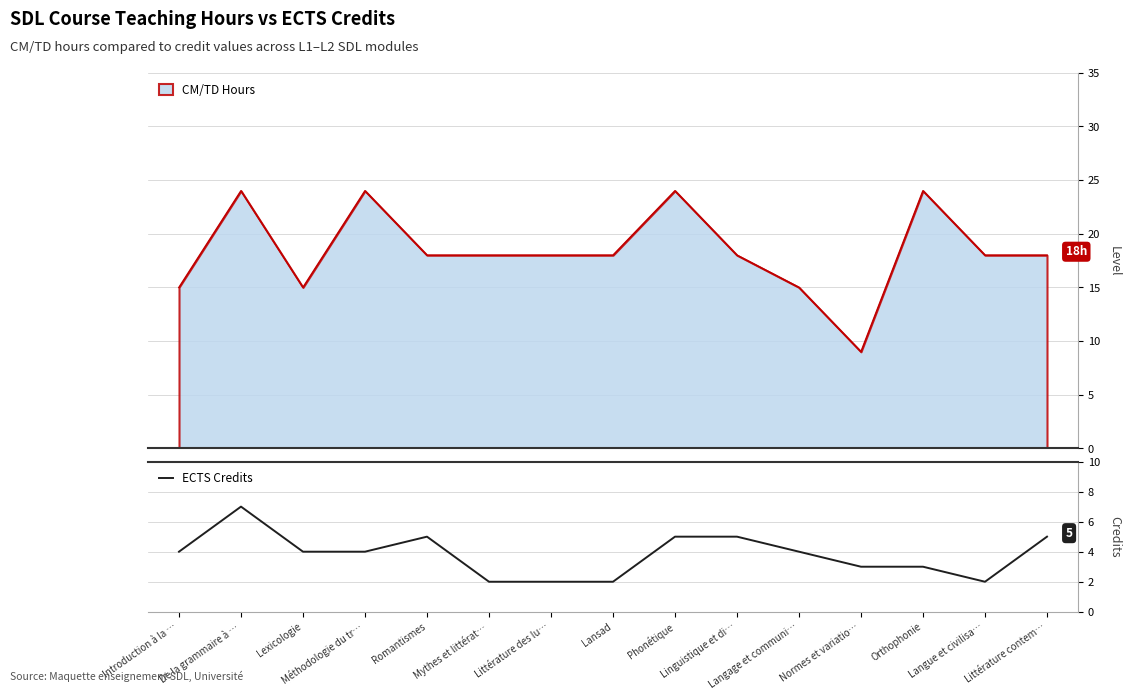

How many points are higher than both their immediate neighbors (excluding endpoints)?

2